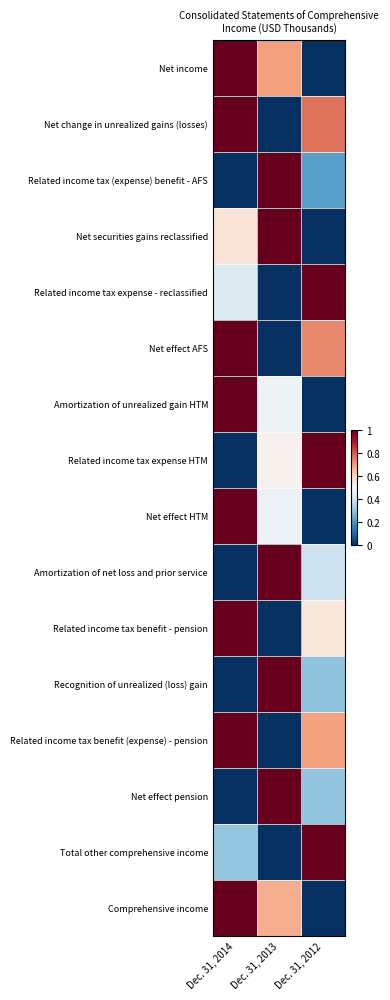

What is the total value across all series at Dec. 31, 2014?

9.3